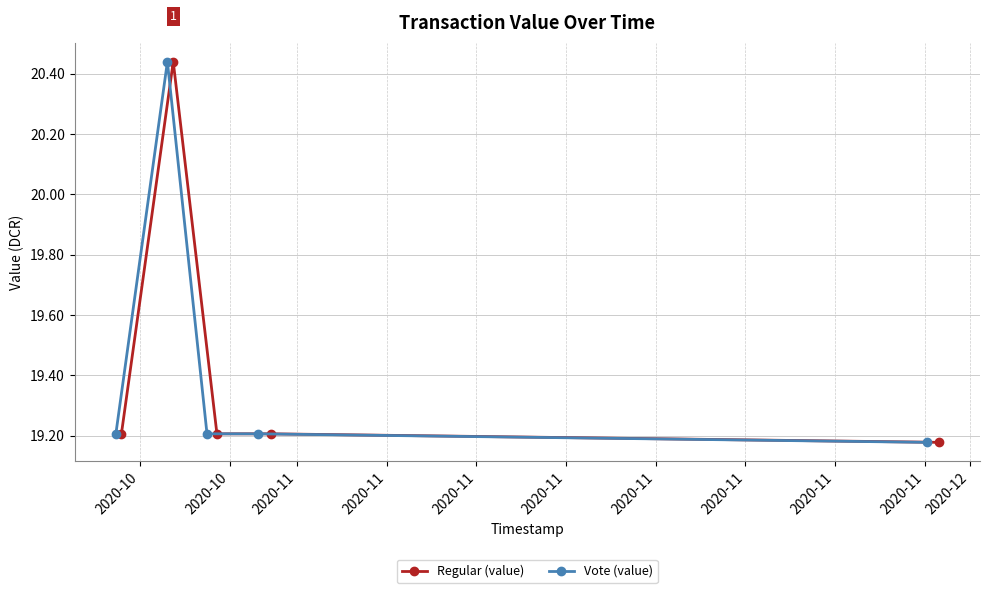

Reading left to right, what are all the values shown in this chart?

Regular (value): 19.2	20.4	19.2	19.2	19.2
Vote (value): 19.2	20.4	19.2	19.2	19.2